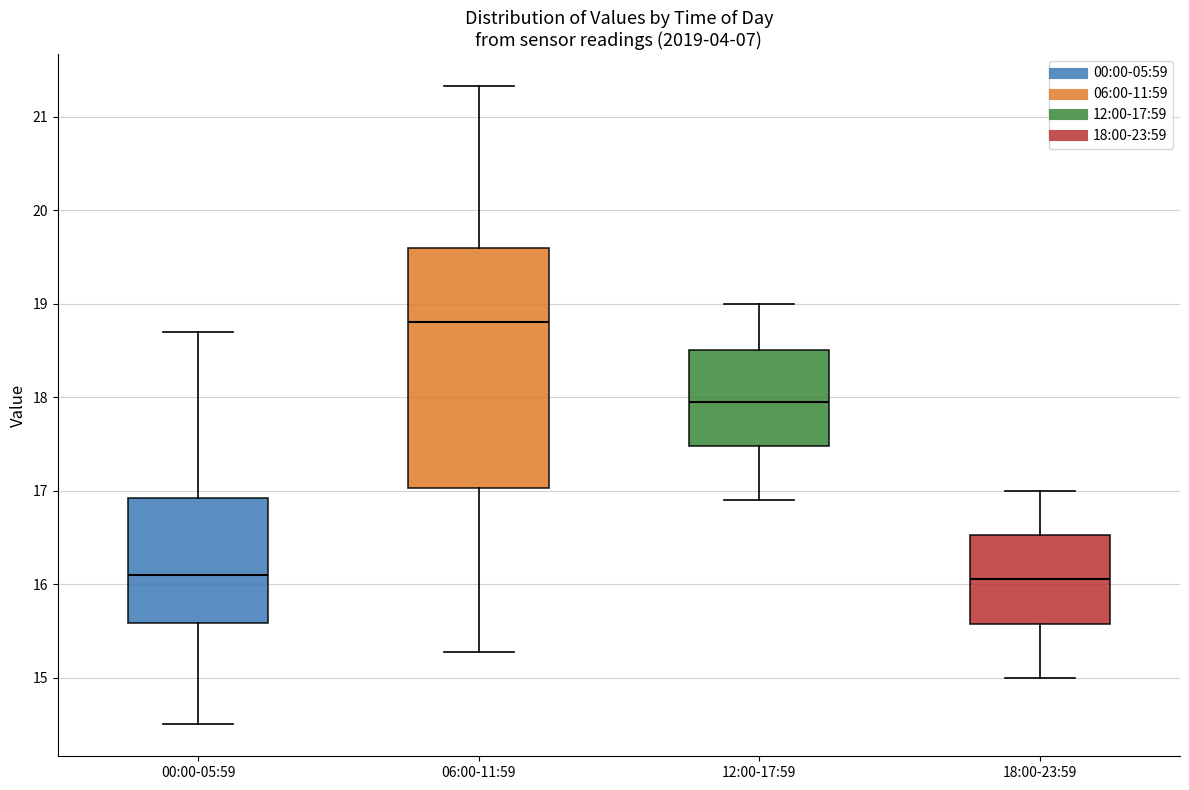

Which box has the highest median line?

06:00-11:59